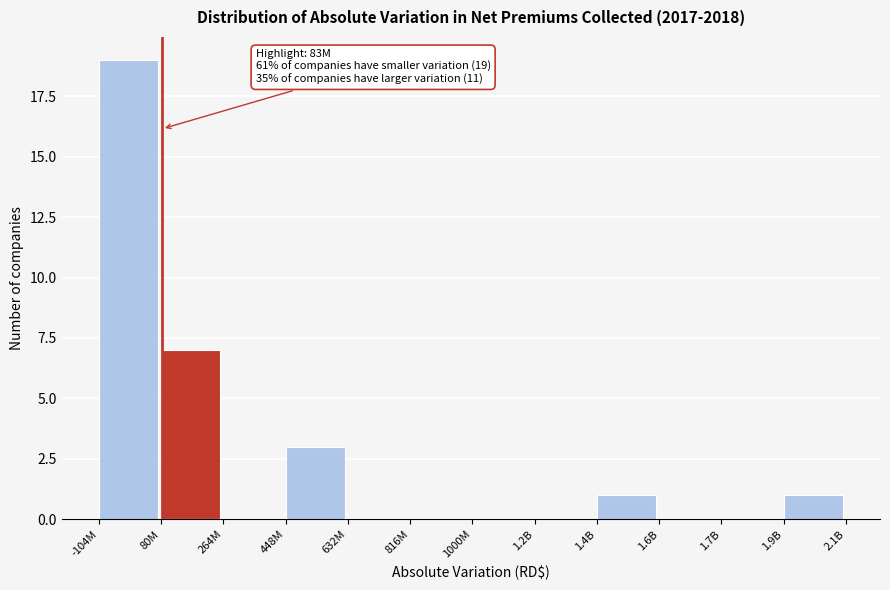

Reading left to right, transcribe all the data shown in this chart.

-104M=19	80M=7	264M=0	448M=3	632M=0	816M=0	1000M=0	1.2B=0	1.4B=1	1.6B=0	1.7B=0	1.9B=1